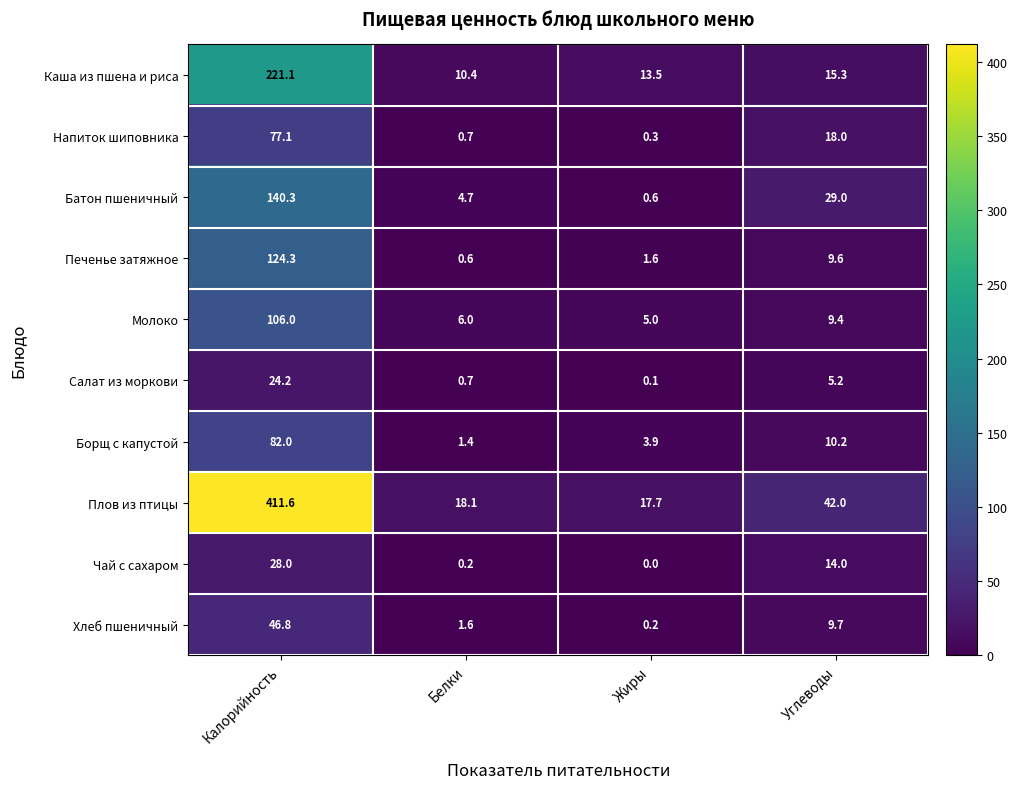

Which series has the largest total across all categories?

Плов из птицы